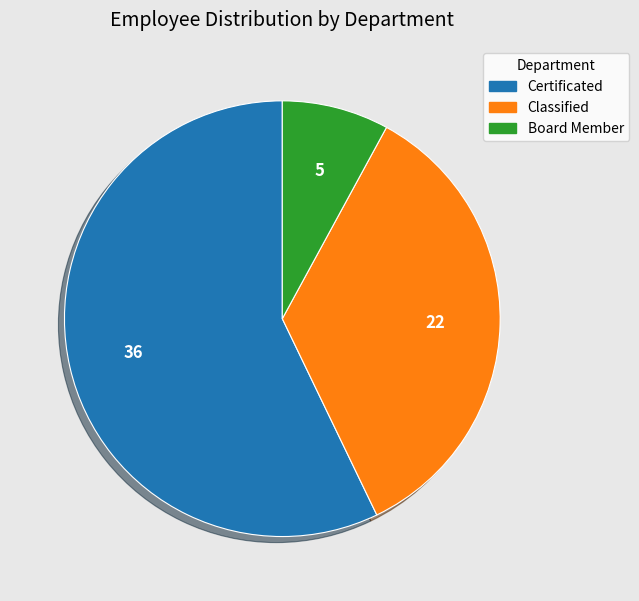

Approximately how many times larger is the value at Board Member compared to Classified?

0.2